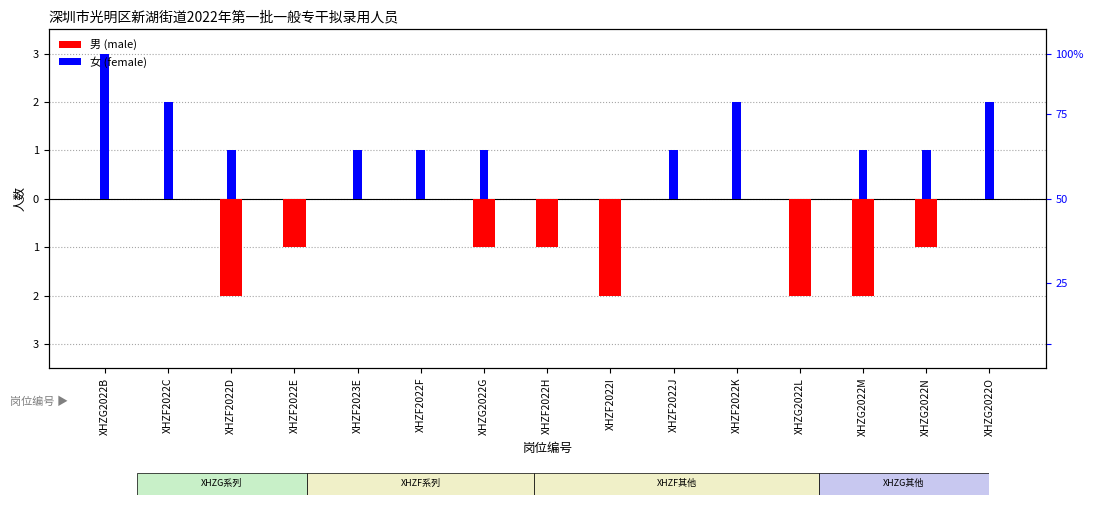

At which category does the chart reach its minimum across all series?

XHZF2022D